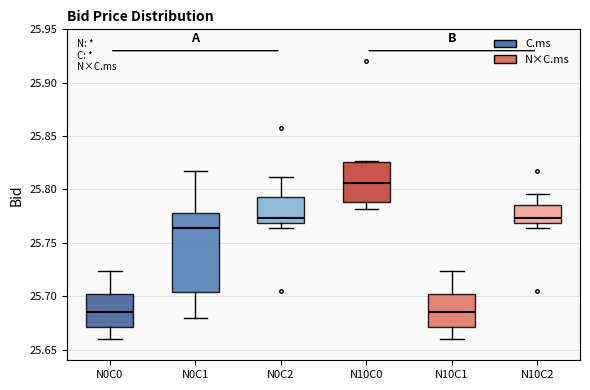

Reading left to right, transcribe this box plot: for each box, give where its median line is, the range the box spans, and where its two whiskers end, as read against the y-axis. The values are not printed on the chart, so give them approximately, as read against the axis.

N0C0: median 25.685, box 25.670 to 25.700, whiskers 25.660 to 25.725
N0C1: median 25.765, box 25.705 to 25.780, whiskers 25.680 to 25.815
N0C2: median 25.775, box 25.770 to 25.795, whiskers 25.765 to 25.810
N10C0: median 25.805, box 25.790 to 25.825, whiskers 25.780 to 25.825 (just above the box's upper edge)
N10C1: median 25.685, box 25.670 to 25.700, whiskers 25.660 to 25.725
N10C2: median 25.775, box 25.770 to 25.785, whiskers 25.765 to 25.795